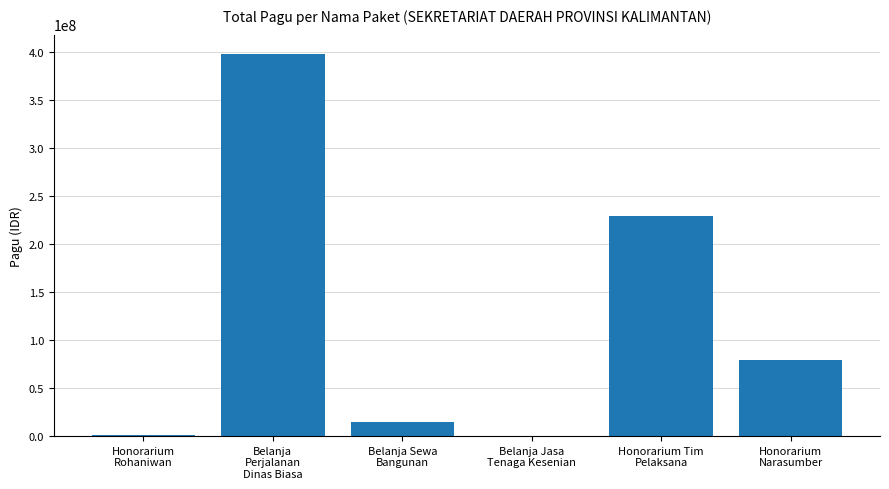

Is it true that the value at Honorarium
Rohaniwan is 1600000?

True